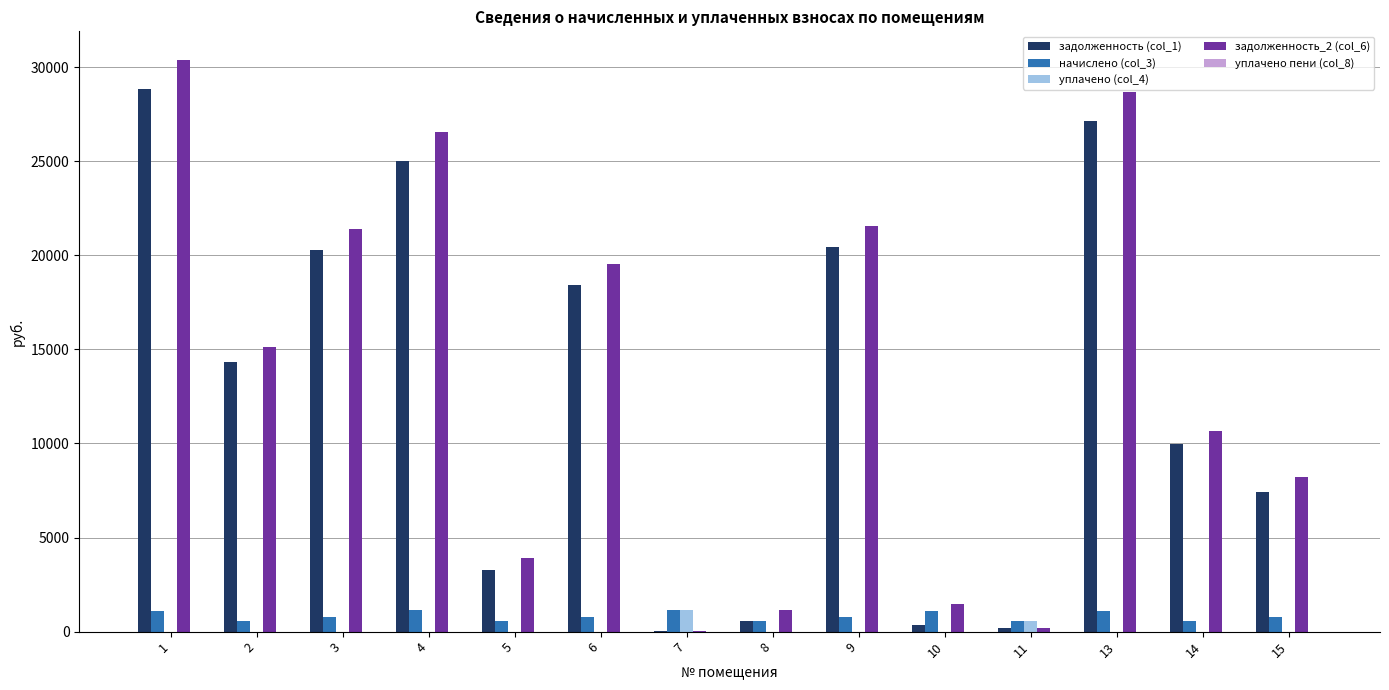

Which series changed the most between 8 and 15?

задолженность_2 (col_6)